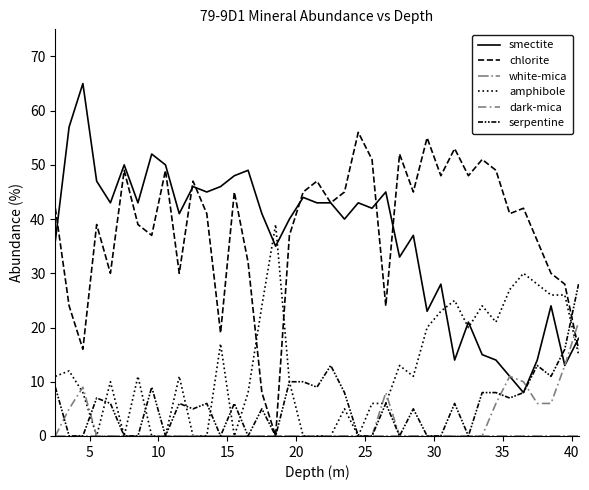

How many lines are shown in the chart?

6